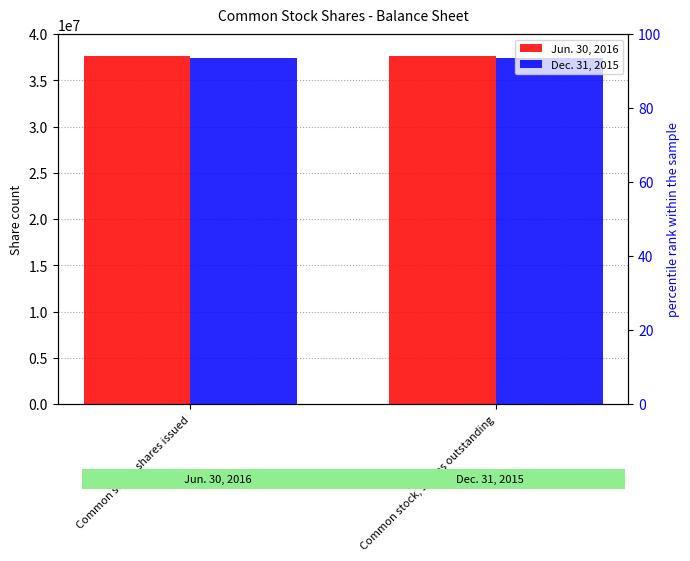

List the series in order of their peak value, lowest first.

Dec. 31, 2015, Jun. 30, 2016